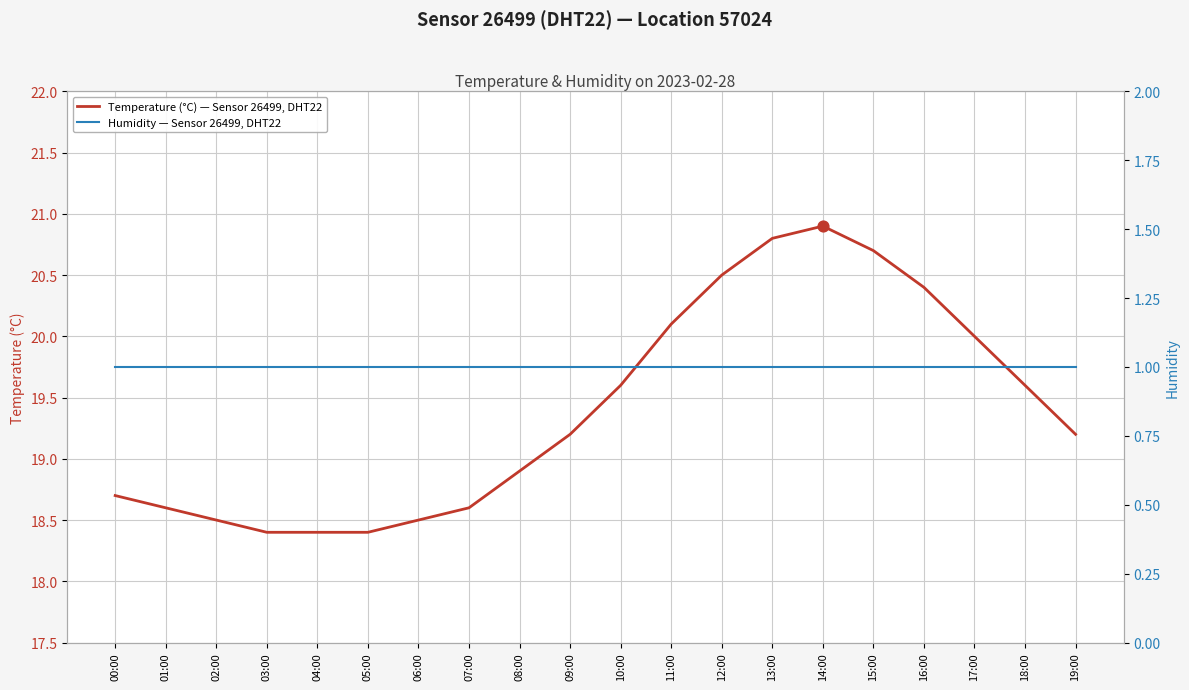

Which series contains the highest Y value?

Temperature (°C) — Sensor 26499, DHT22